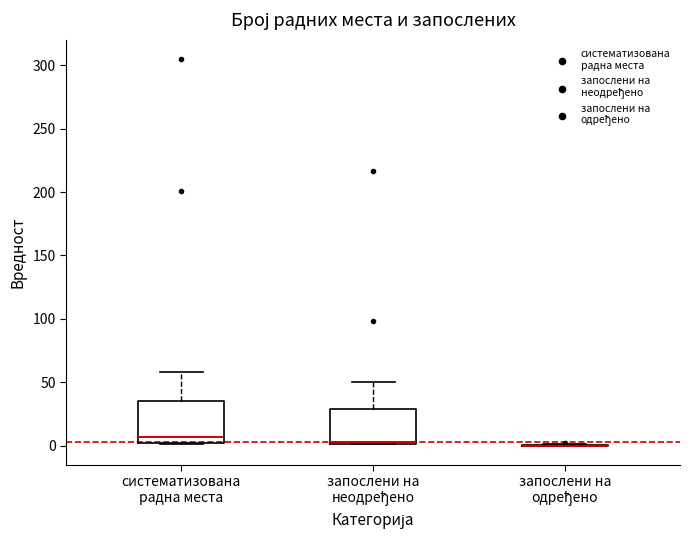

Which box is the tallest, from its lower edge to its upper edge?

систематизована радна места